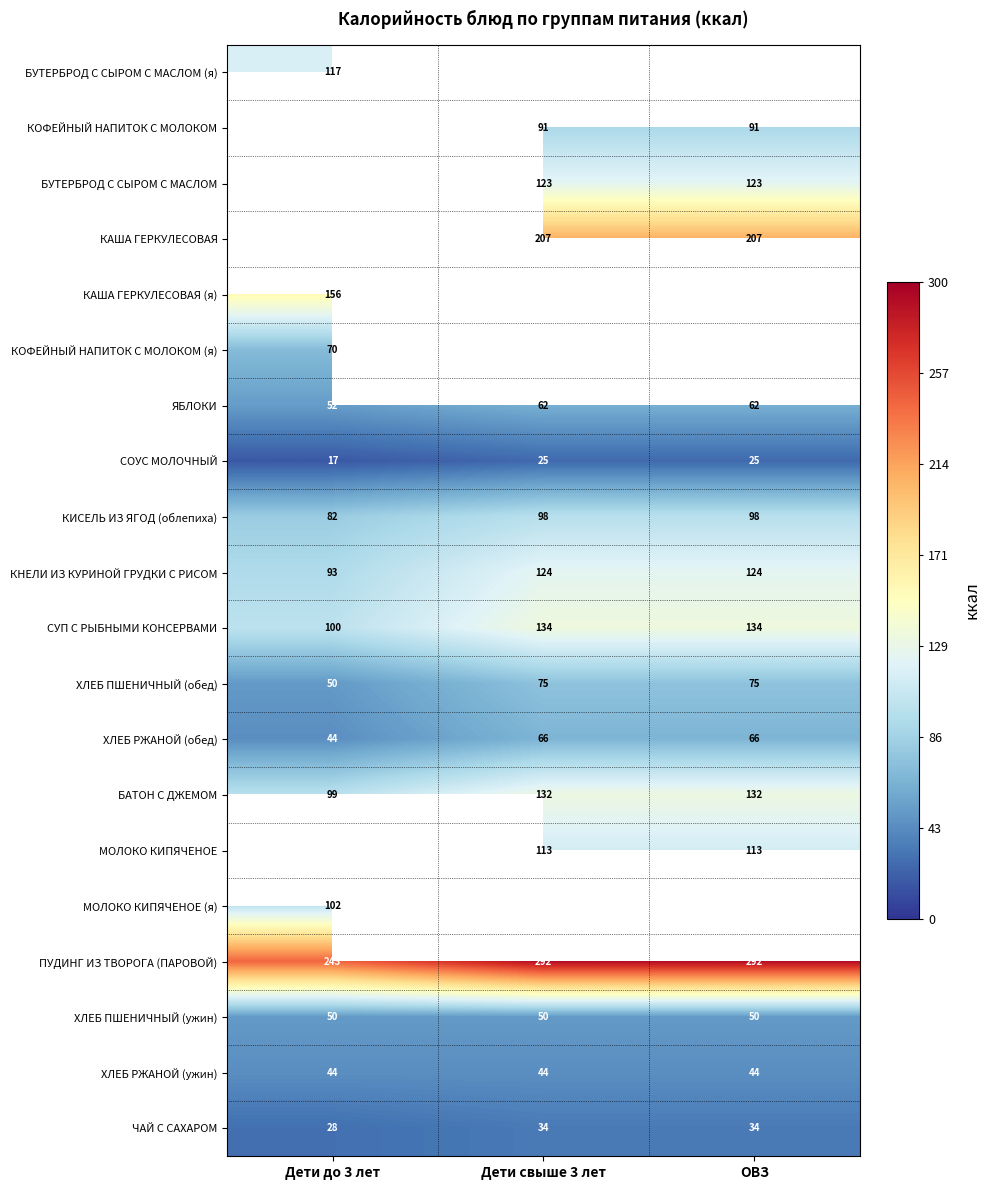

Is the value of КИСЕЛЬ ИЗ ЯГОД (облепиха) at Дети до 3 лет greater than the value of БУТЕРБРОД С СЫРОМ С МАСЛОМ (я) at Дети до 3 лет?

No